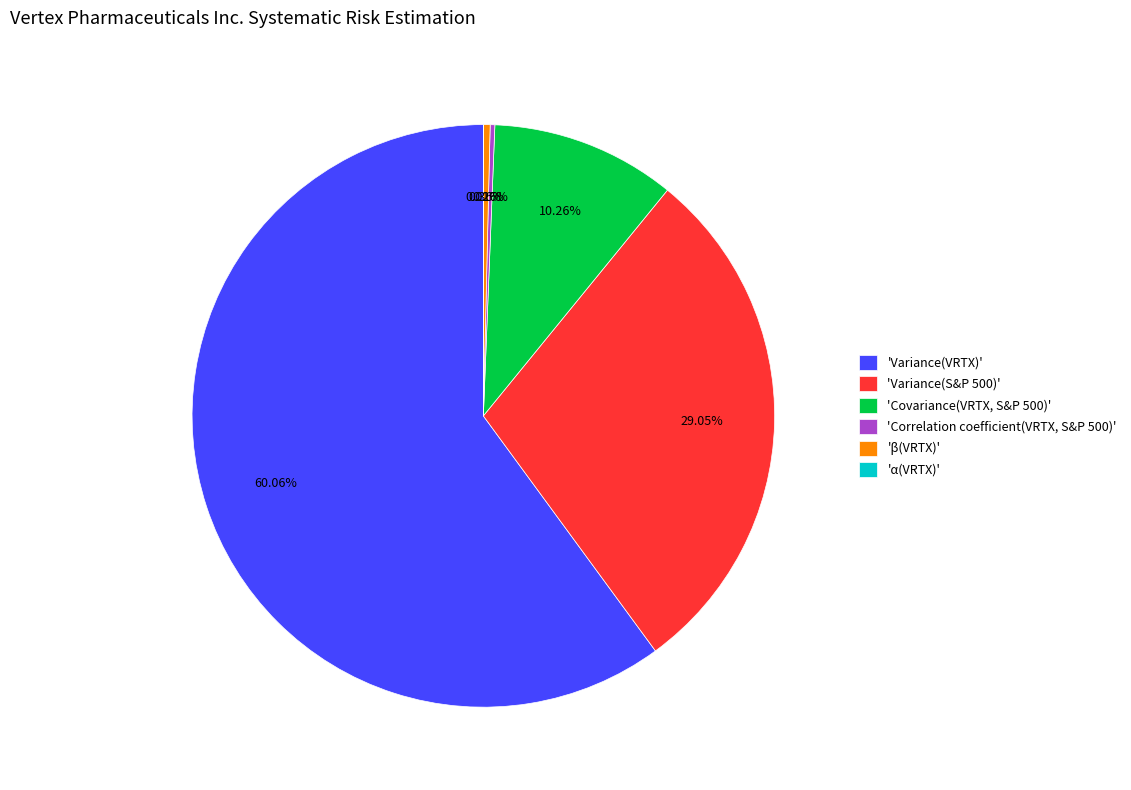

Does 'Variance(VRTX)' represent more than half of the total?

Yes